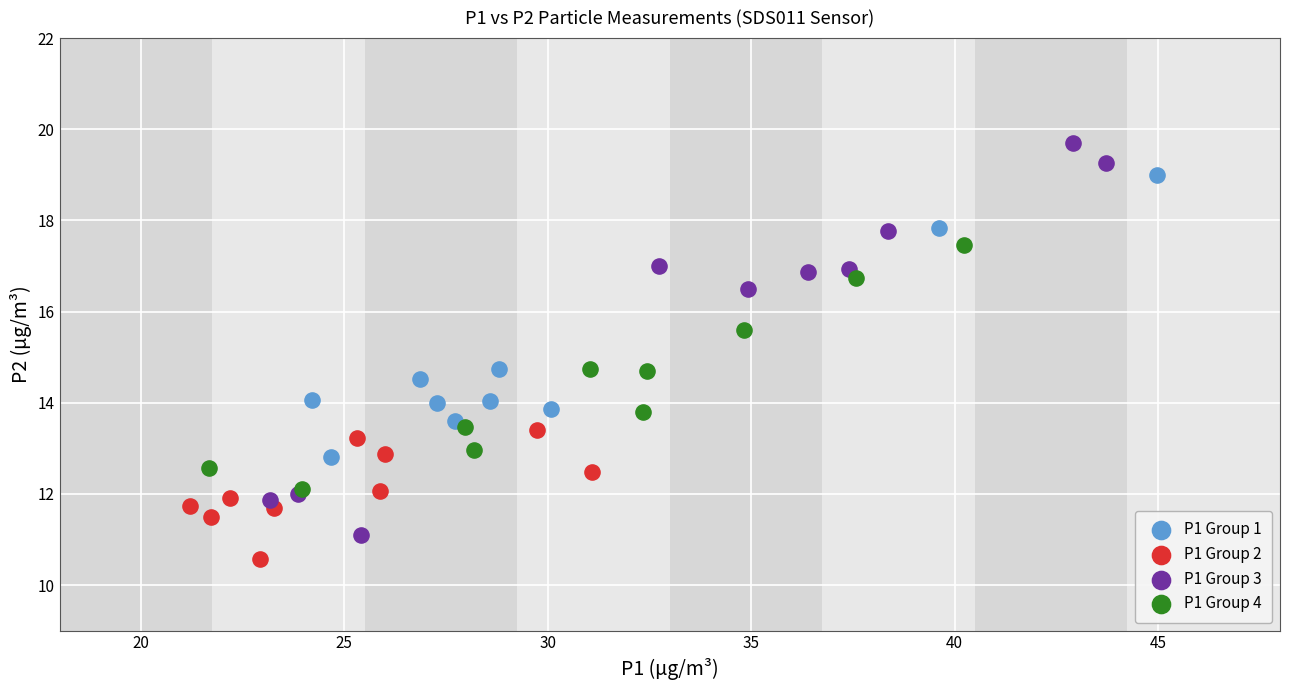

Which series has the widest spread of Y values?

P1 Group 3